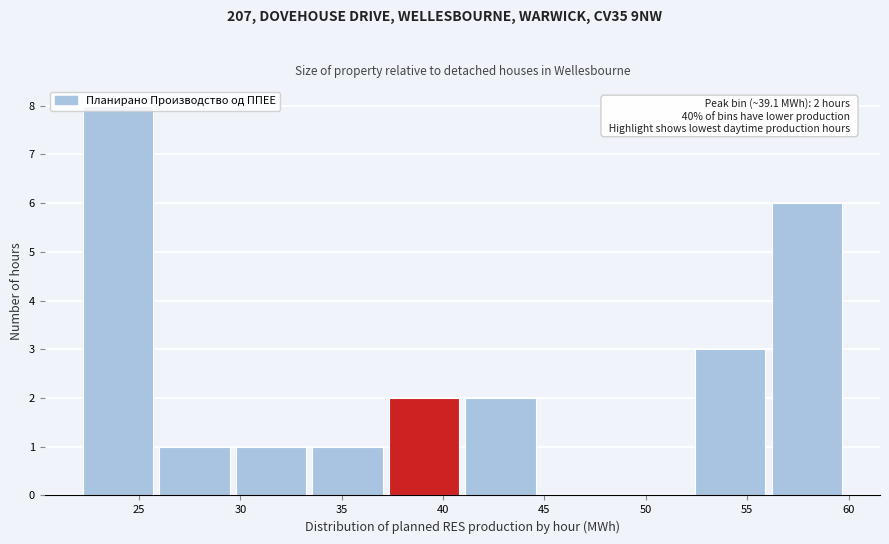

Which range on the x-axis has the tallest bar?

22.0 to 26.0